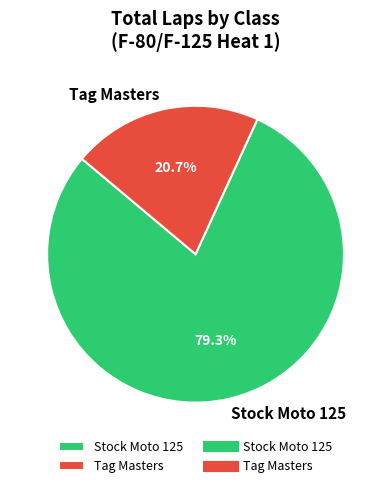

Which has a higher value, Stock Moto 125 or Tag Masters?

Stock Moto 125